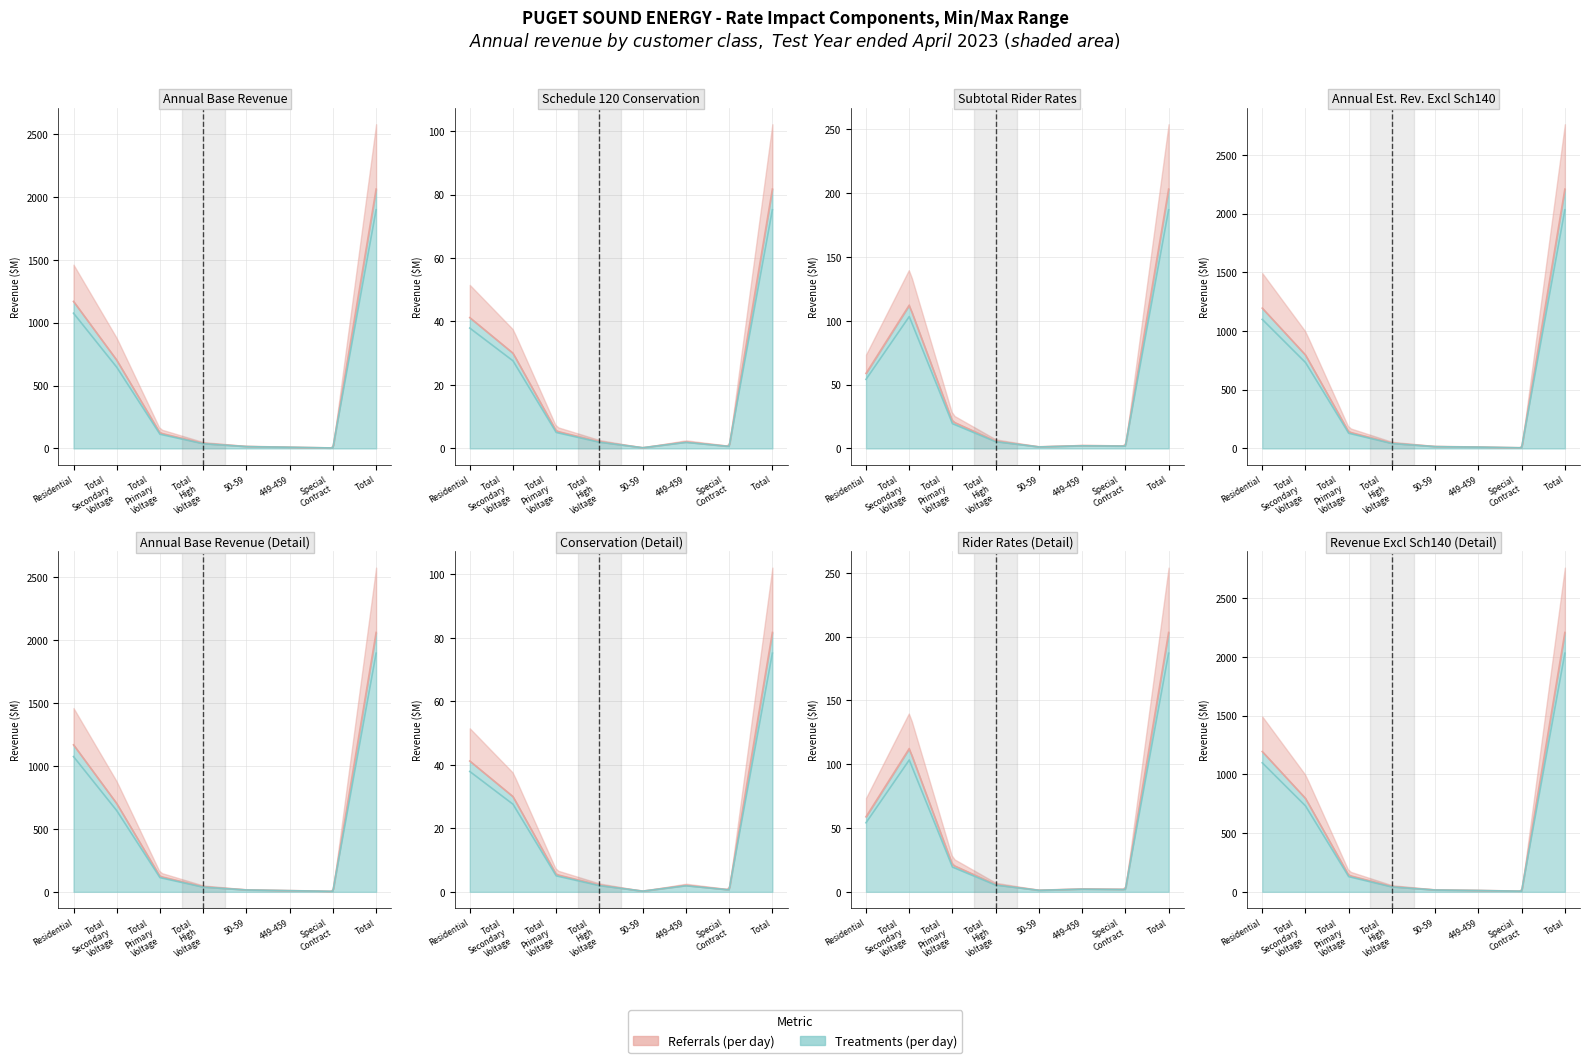

The value of Annual kWh Delivered Sales at 50-59 is 0.1. True or false?

False